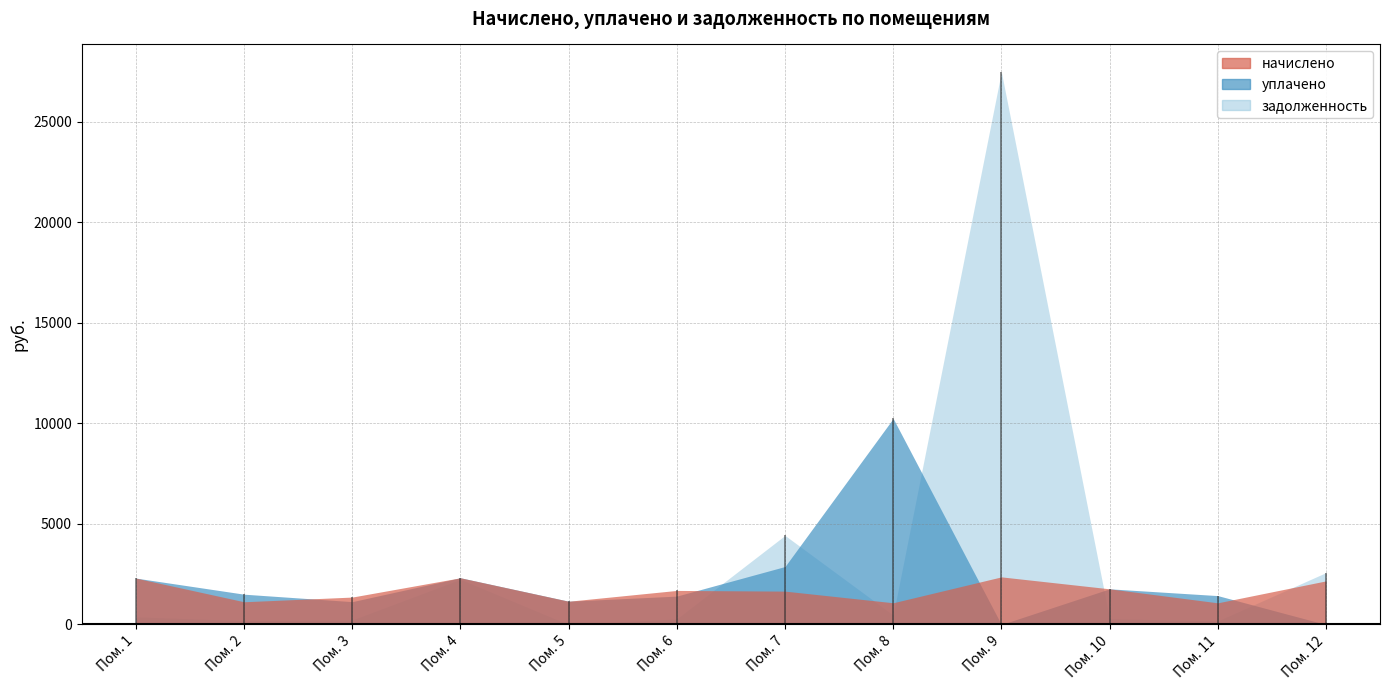

What is the value of the уплачено point at the 4th from the left?

2324.6